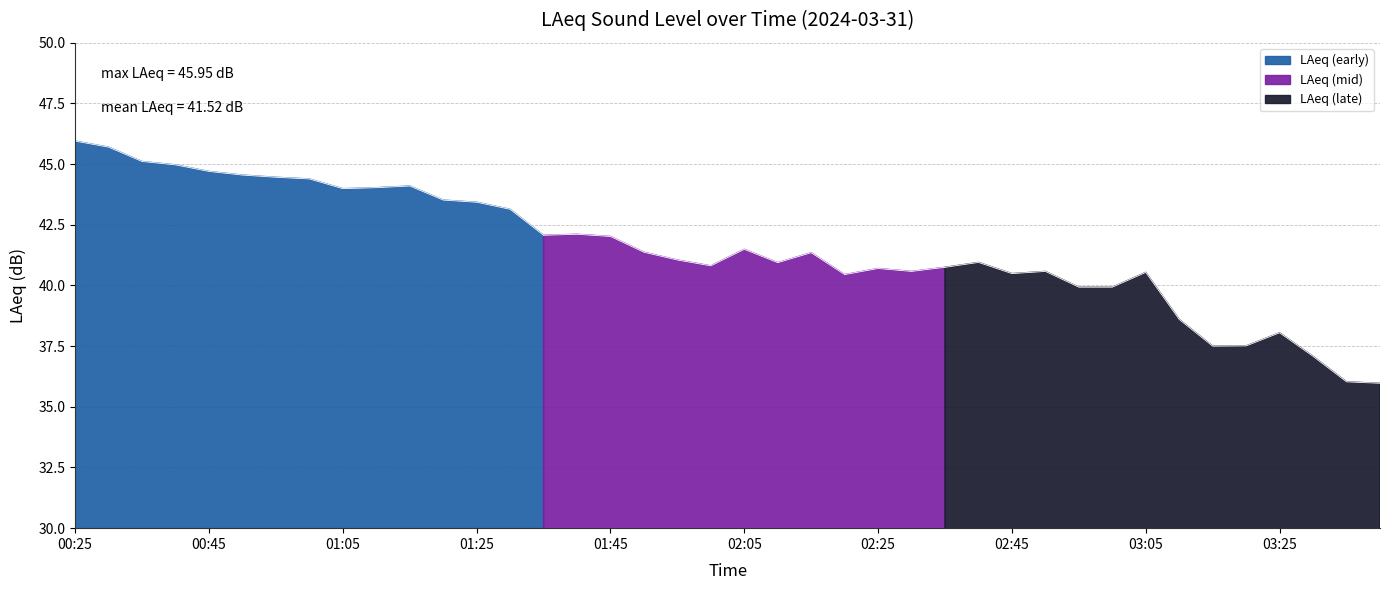

How many lines are shown in the chart?

1